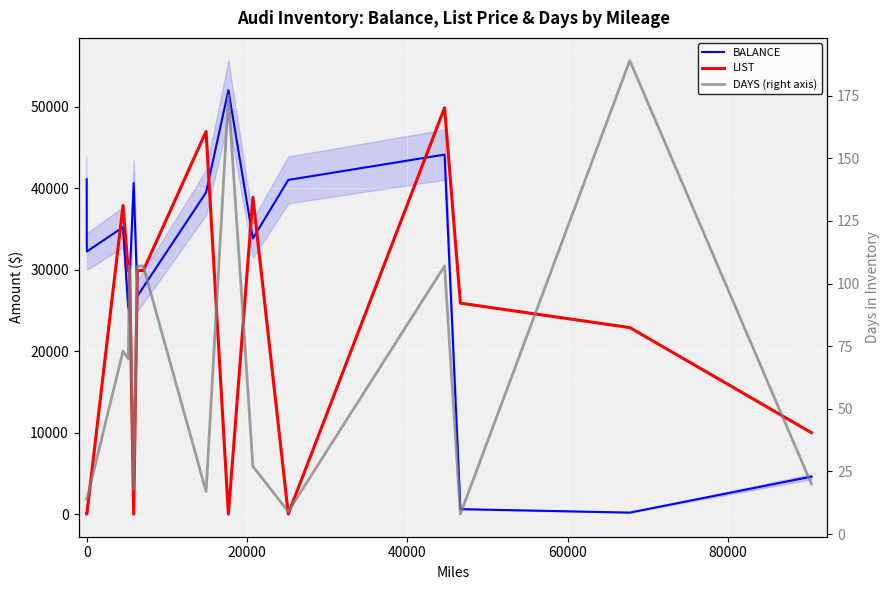

True or false: BALANCE has more than 1 points higher than both neighbors.

True